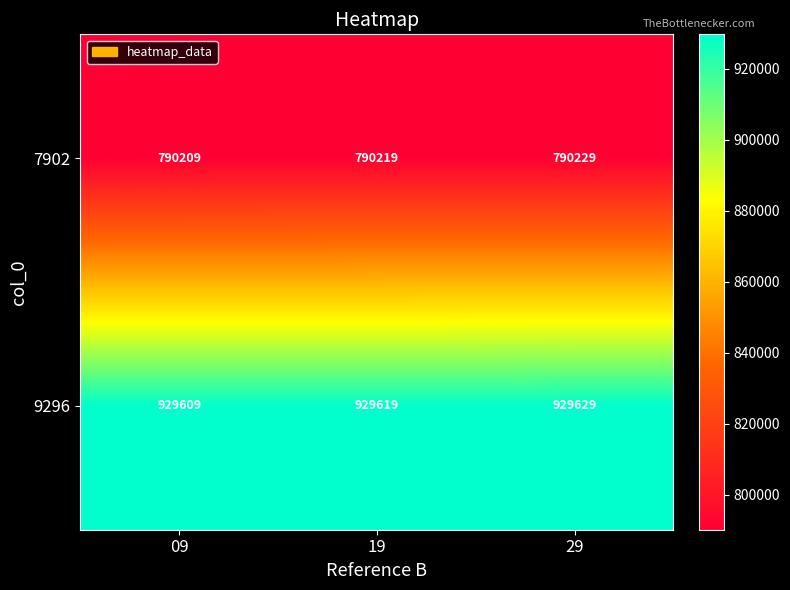

How many values in the 9296 series are below 929619?

1